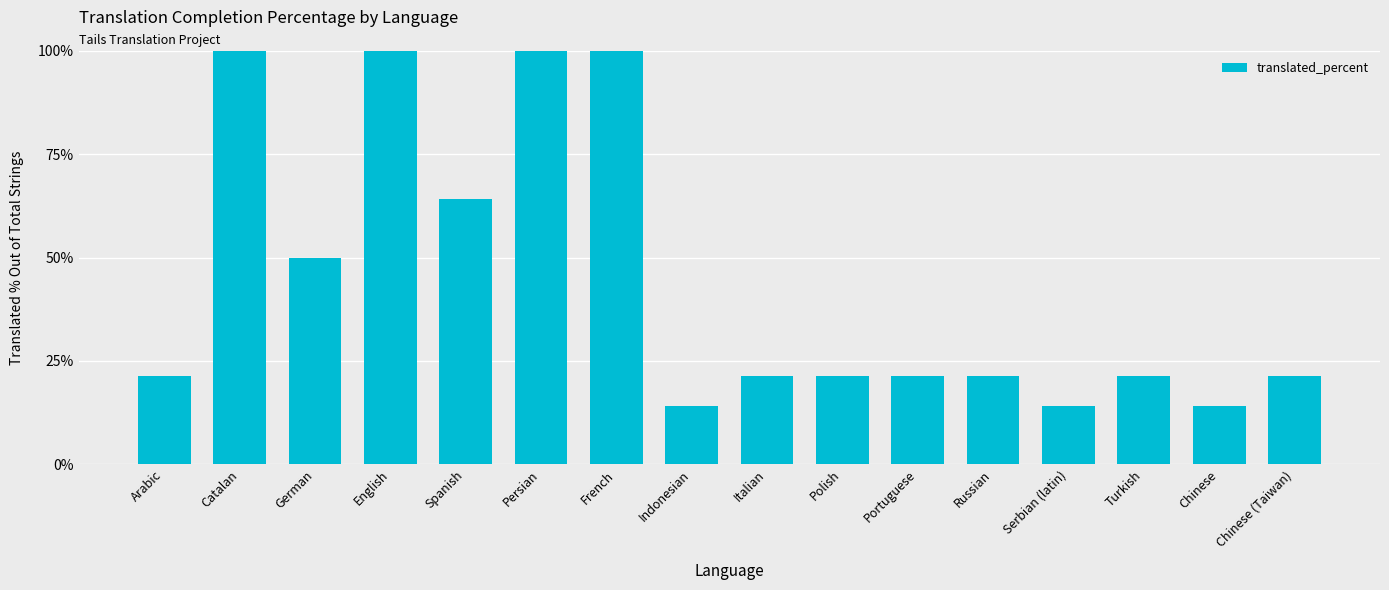

Does the chart contain any negative values?

No